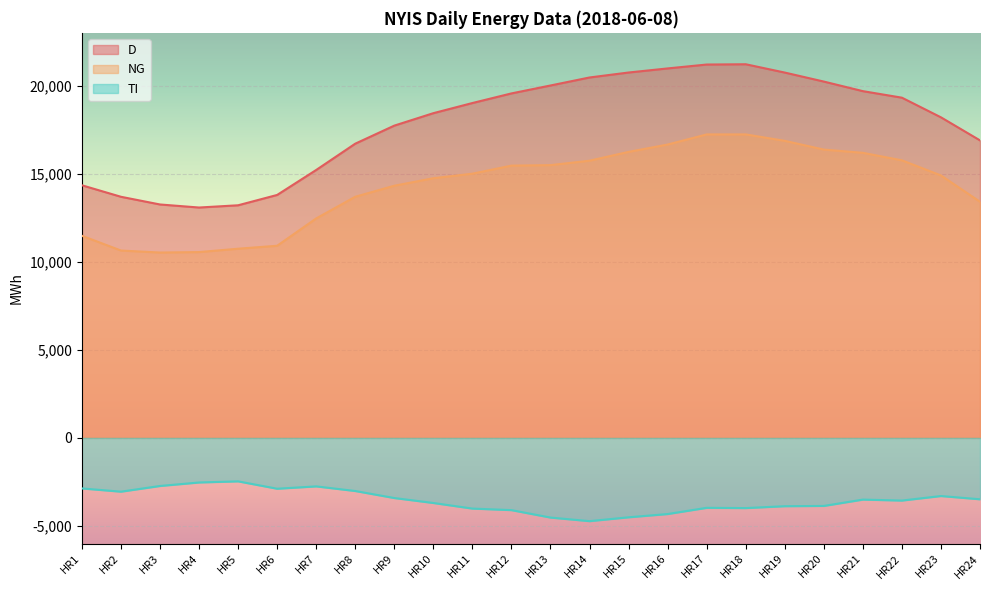

Which series has the largest total across all categories?

D